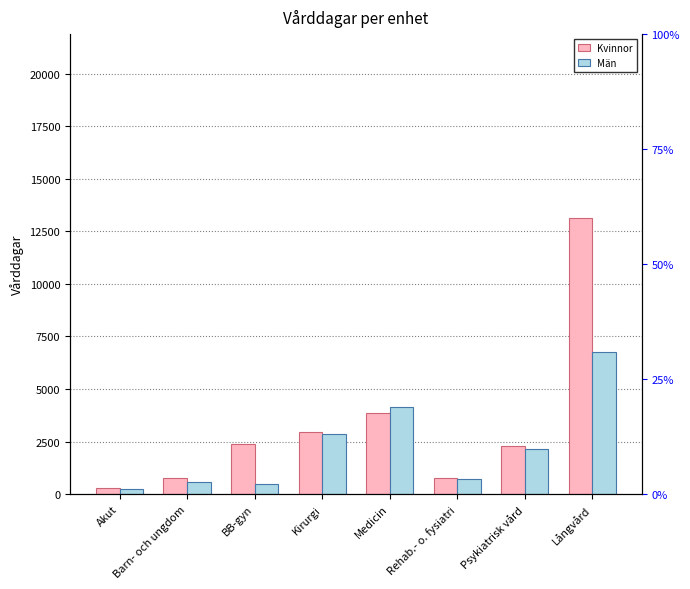

What is the difference between the maximum and second lowest values in the Män series?

6265